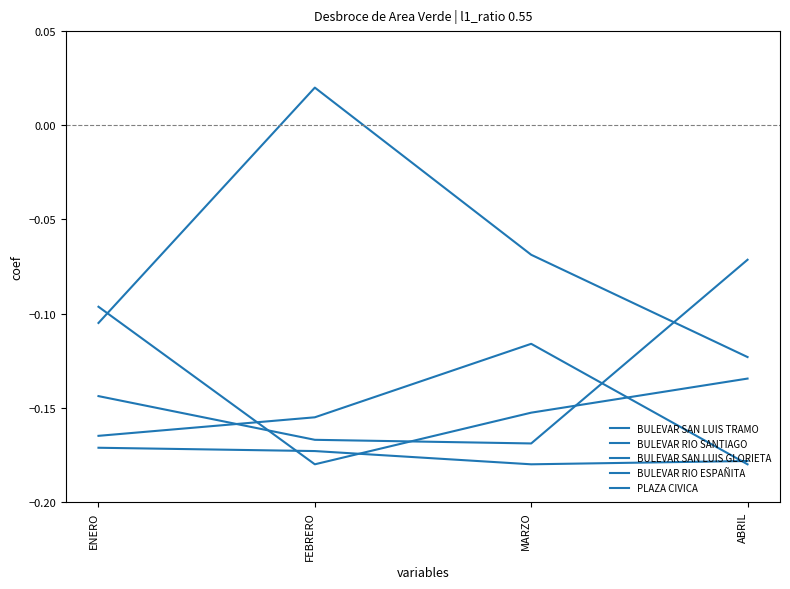

Which label corresponds to the smallest value in the chart?

FEBRERO